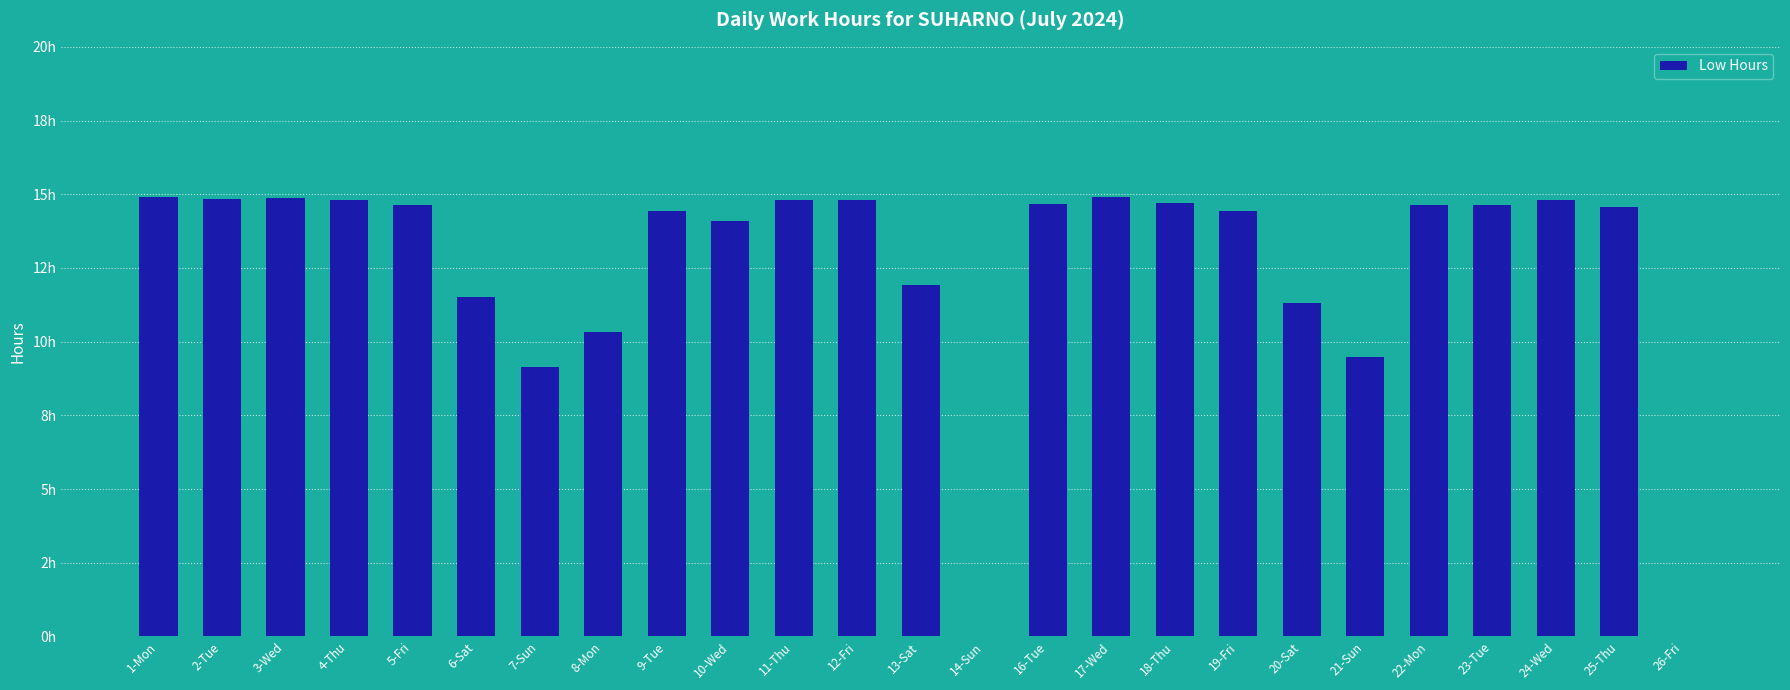

What is the change in value from 21-Sun to 23-Tue?

+5.1